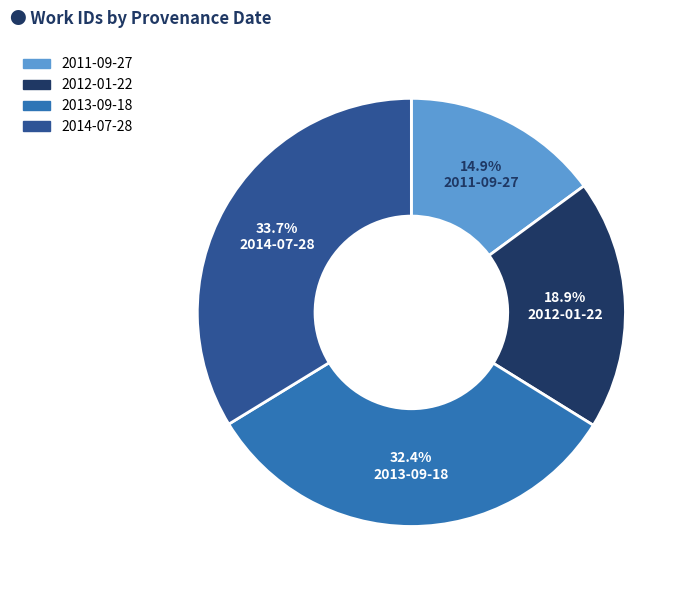

True or false: 2013-09-18 accounts for 47% of the total.

False